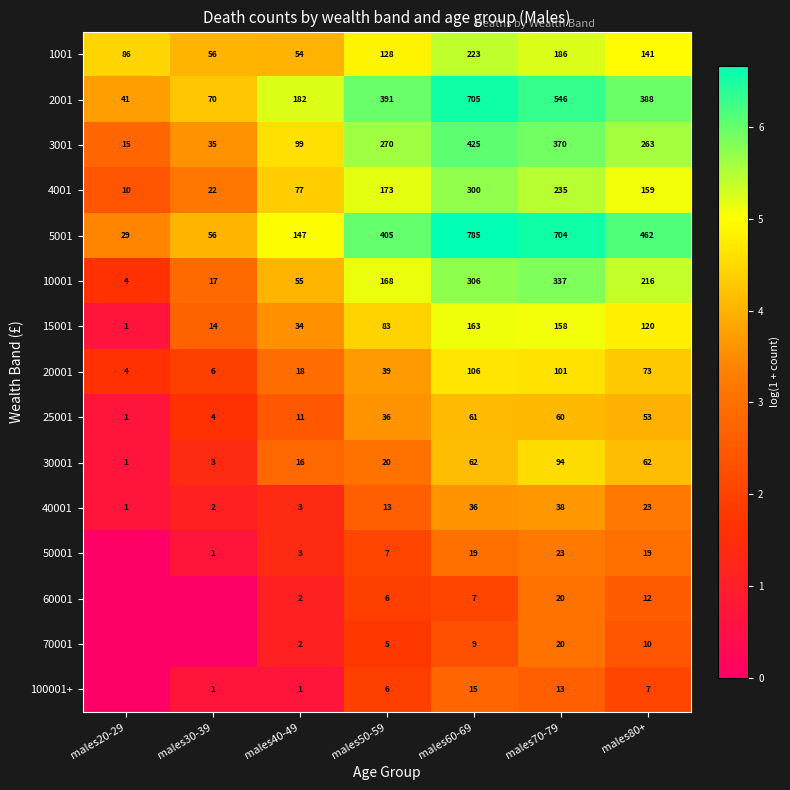

At males80+, list the series in order from smallest to largest.

100001+, 70001, 60001, 50001, 40001, 25001, 30001, 20001, 15001, 1001, 4001, 10001, 3001, 2001, 5001